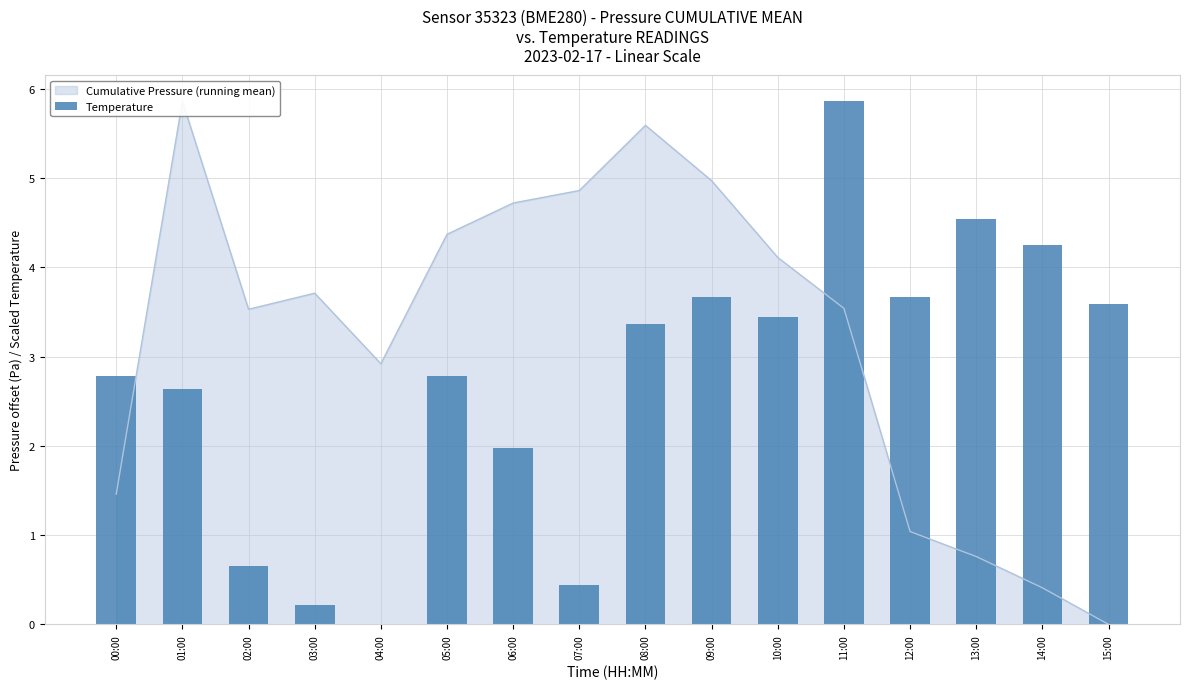

What is the difference between the values at 04:00 and 02:00?

0.7